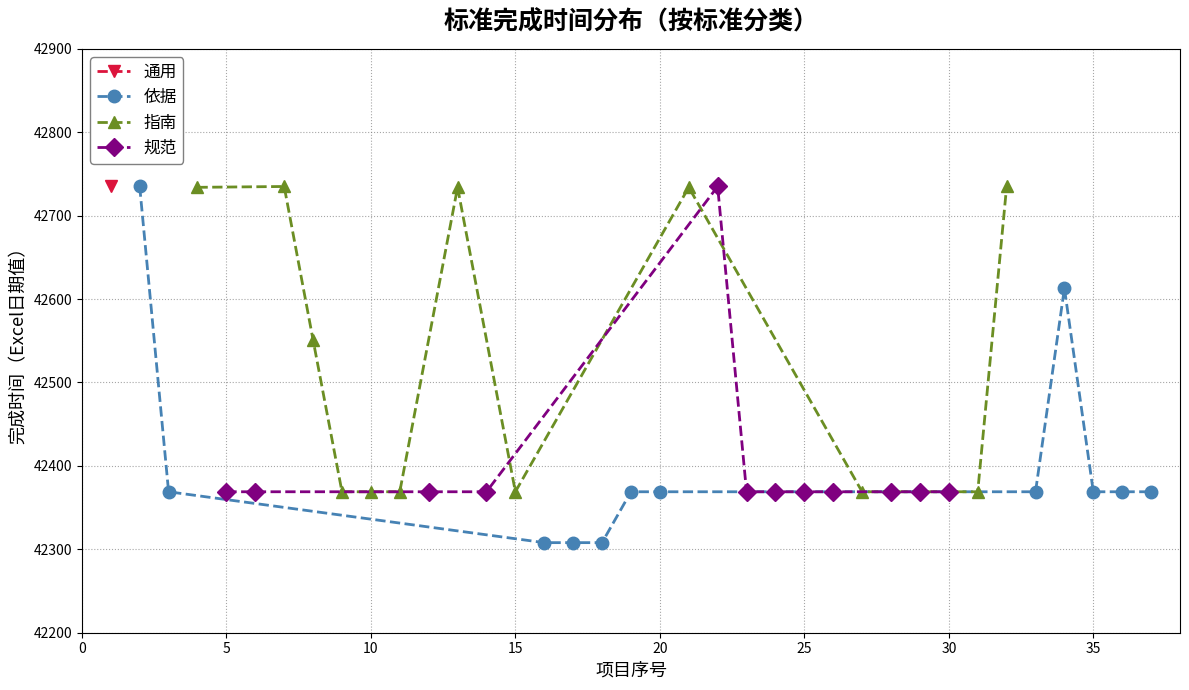

What is the minimum value for 规范?

42369